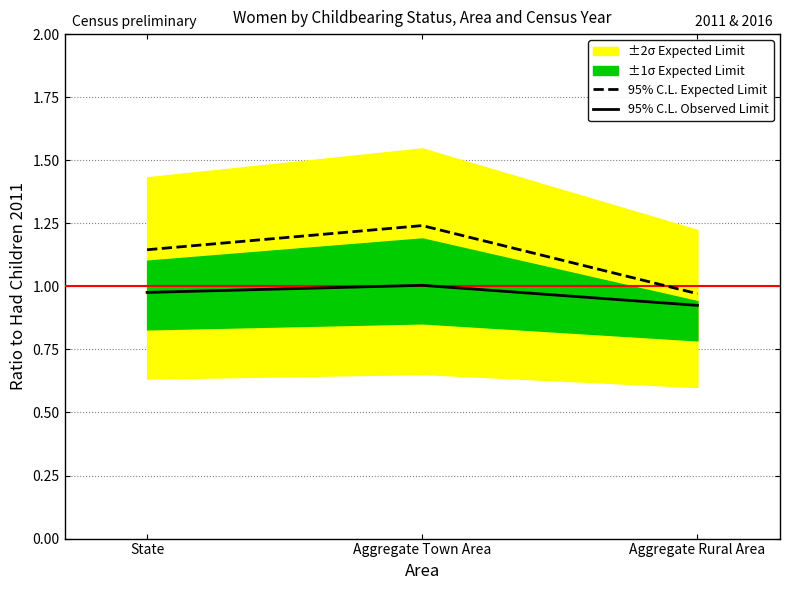

What is the label of the 3rd point from the left?

Aggregate Rural Area